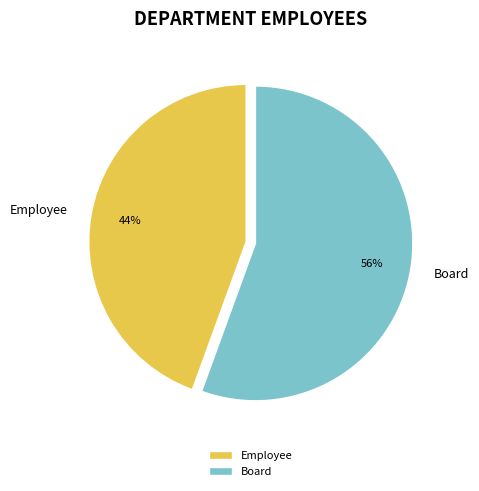

Does any single category account for the majority?

Yes